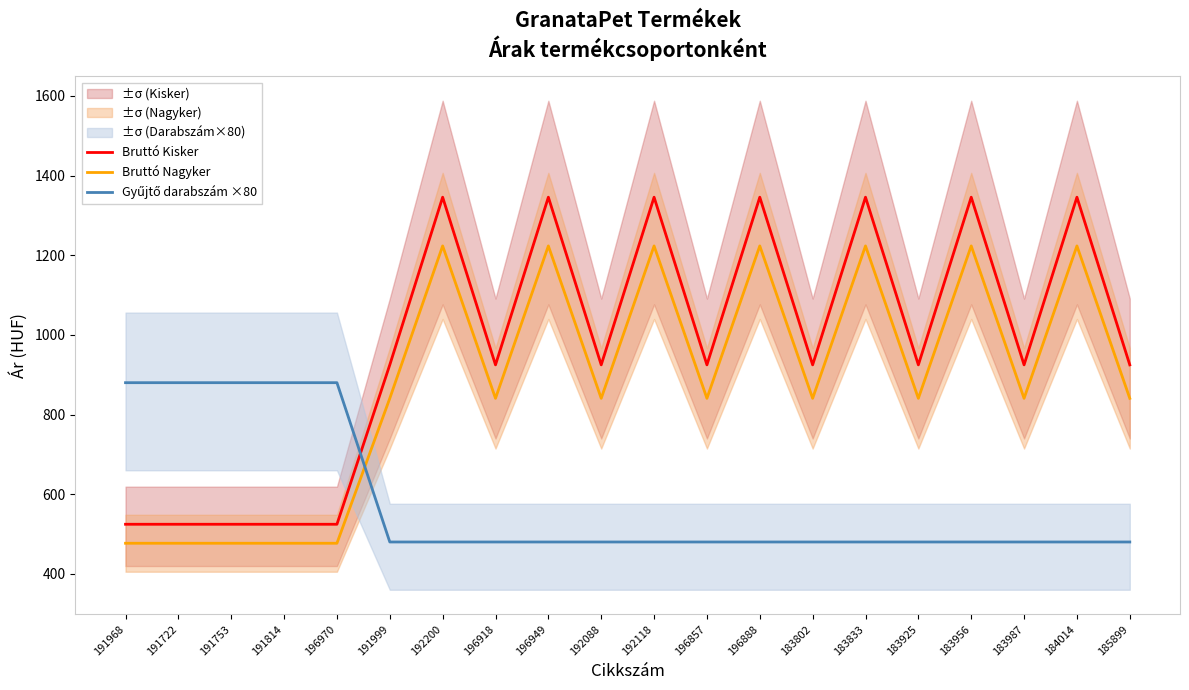

What is the difference between the maximum and minimum values in the Gyűjtő darabszám ×80 series?

400.0